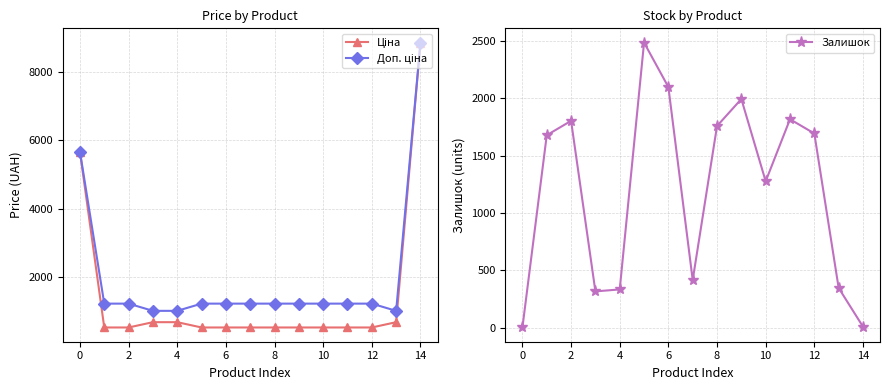

Reading left to right, transcribe all the data shown in this chart.

Ціна: 5673.8	539.0	539.0	693.7	693.7	539.0	539.0	539.0	539.0	539.0	539.0	539.0	539.0	693.7	8856.7
Доп. ціна: 5673.8	1235.4	1235.4	1024.6	1024.6	1235.4	1235.4	1235.4	1235.4	1235.4	1235.4	1235.4	1235.4	1024.6	8856.7
Залишок: 4.0	1677.0	1802.0	318.0	335.0	2483.0	2096.0	417.0	1757.0	1992.0	1276.0	1816.0	1692.0	348.0	11.0